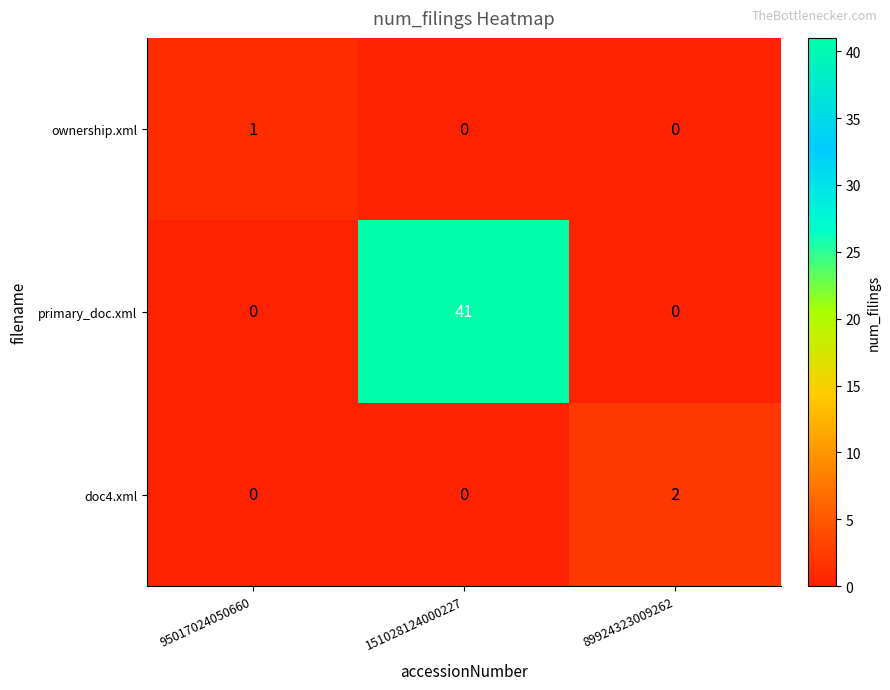

Reading left to right, what are all the values shown in this chart?

ownership.xml: 1	0	0
primary_doc.xml: 0	41	0
doc4.xml: 0	0	2